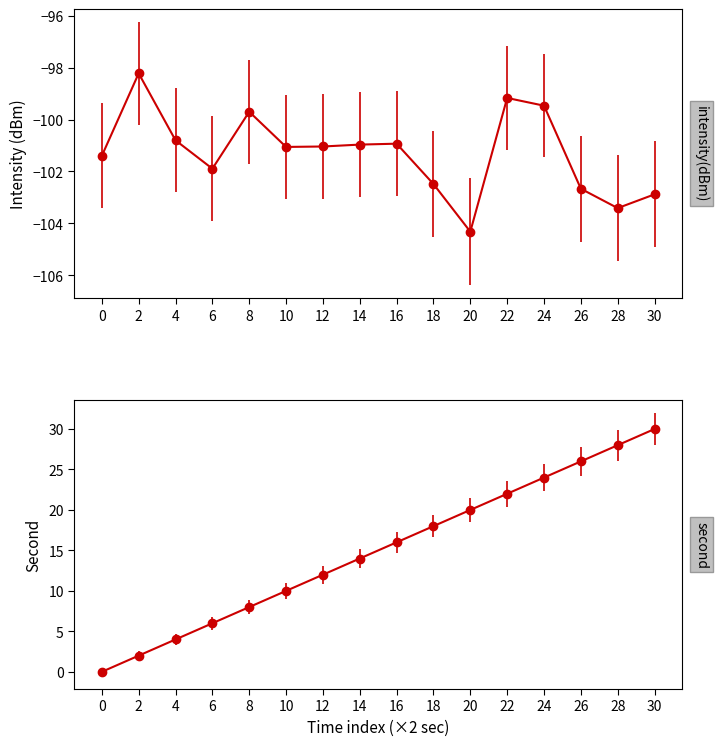

What is the difference between the highest and lowest values at 10?

111.1